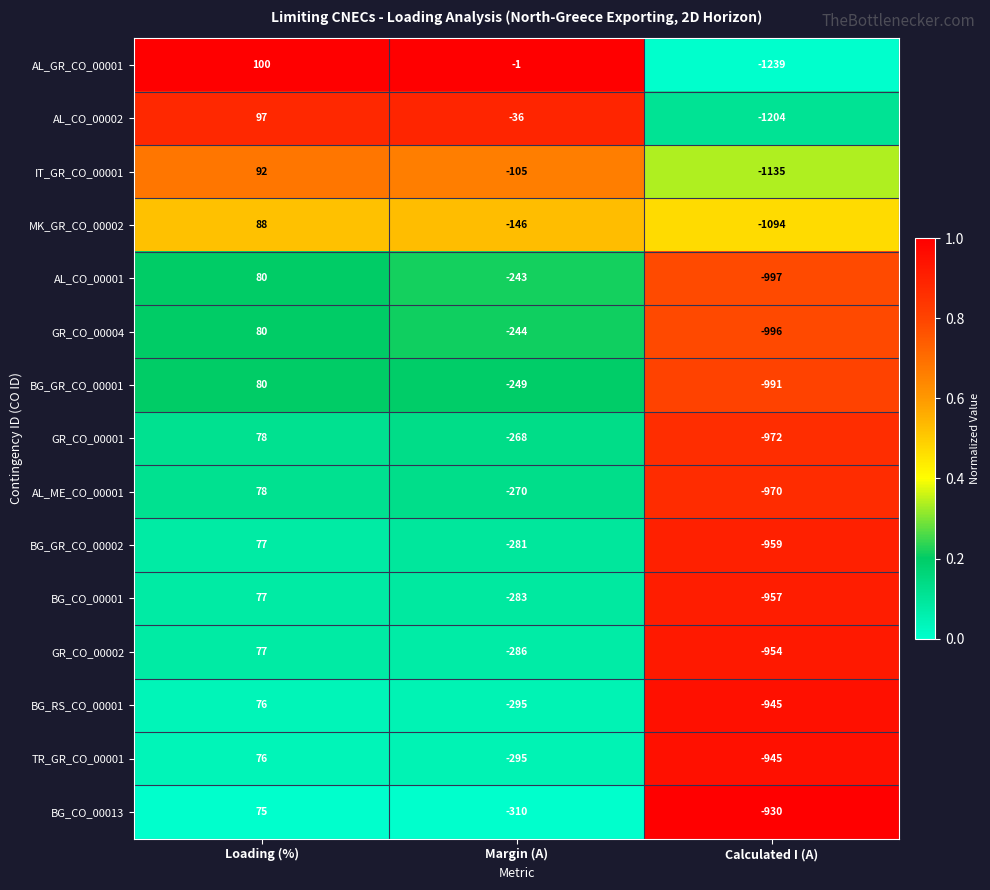

Is it true that BG_CO_00013 equals 39 at Loading (%)?

False